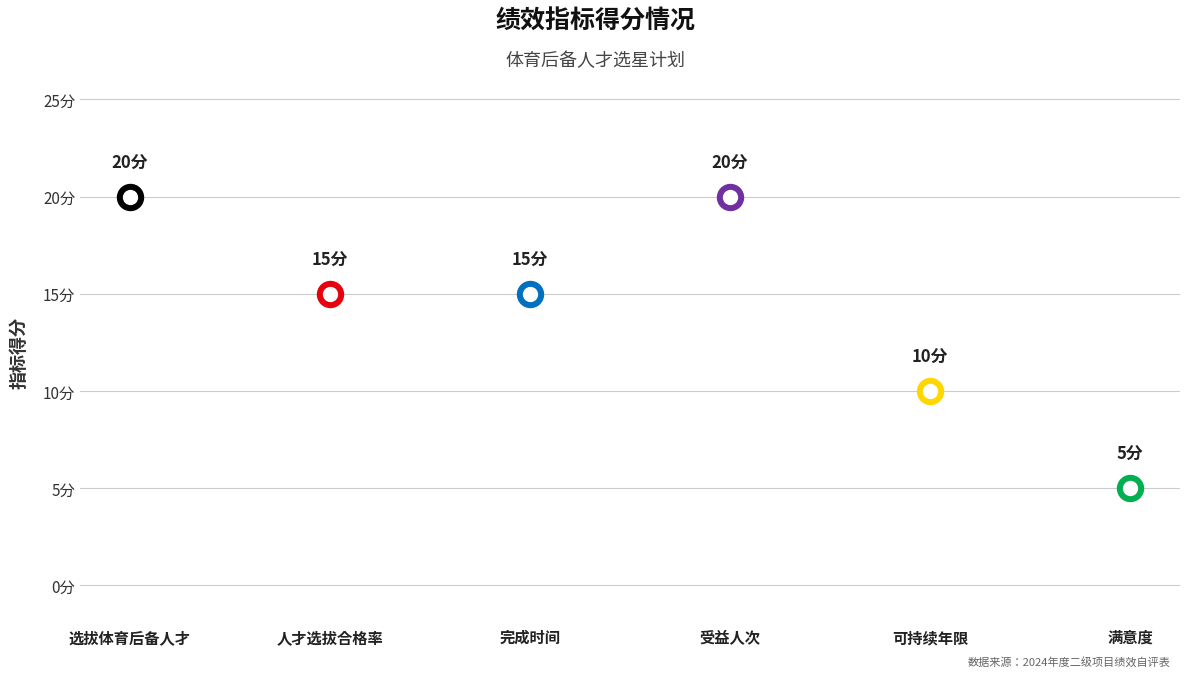

What is the ratio of the value at 人才选拔合格率 to the value at 满意度?

3.0